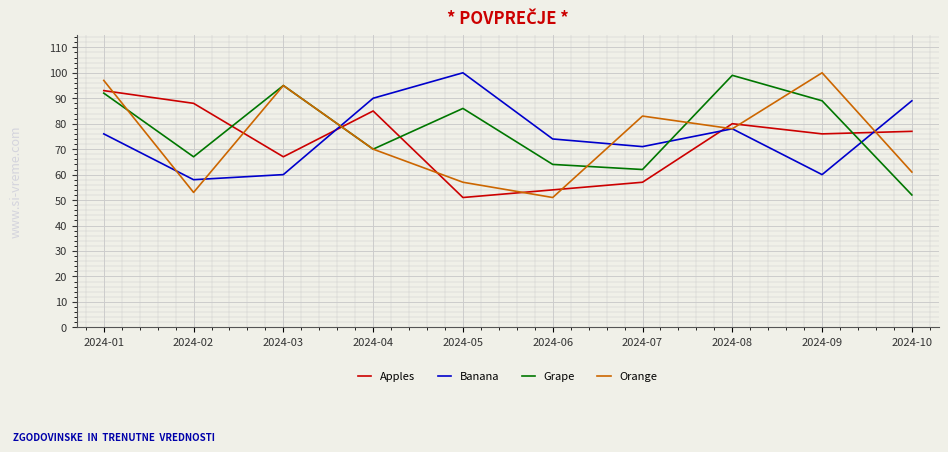

At which category does Orange reach its first local peak?

2024-03